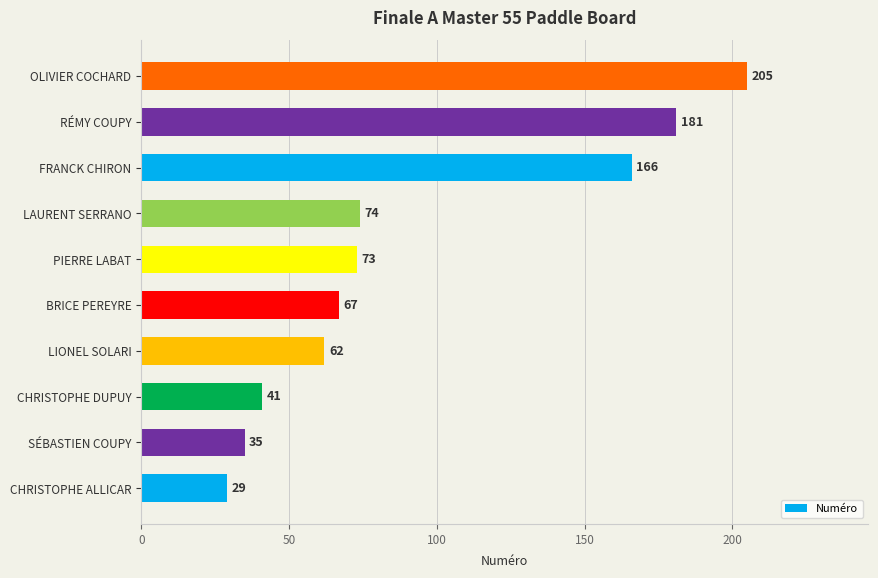

Is it true that the value at RÉMY COUPY is 181?

True